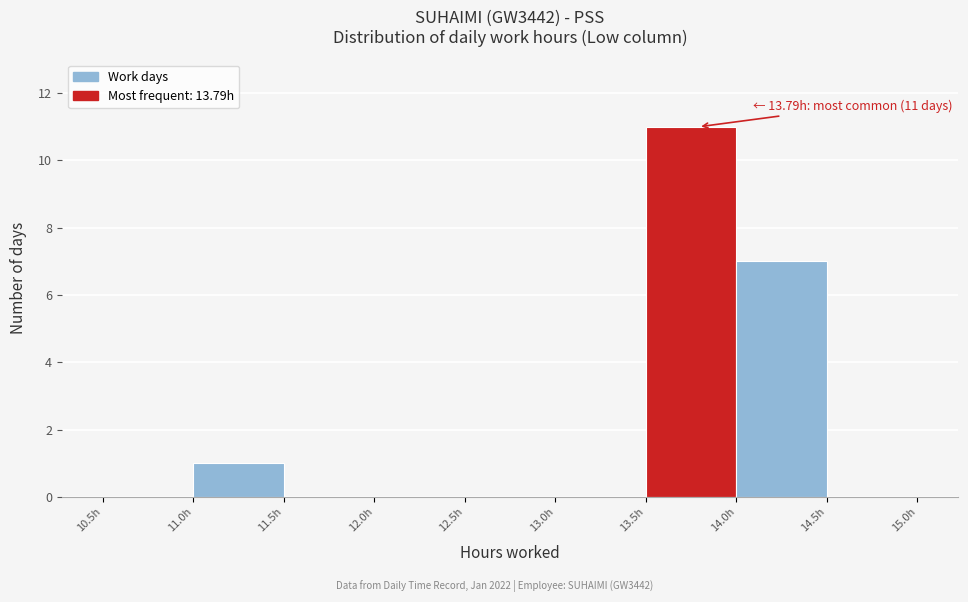

Which range on the x-axis has the tallest bar?

13.5 to 14.0